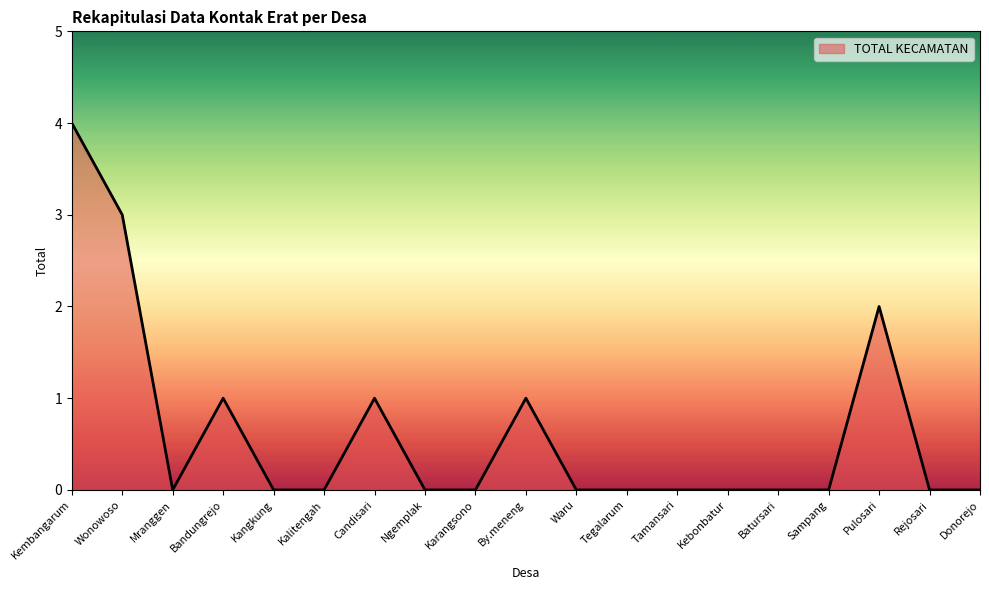

At which label is the value closest to 2?

Pulosari